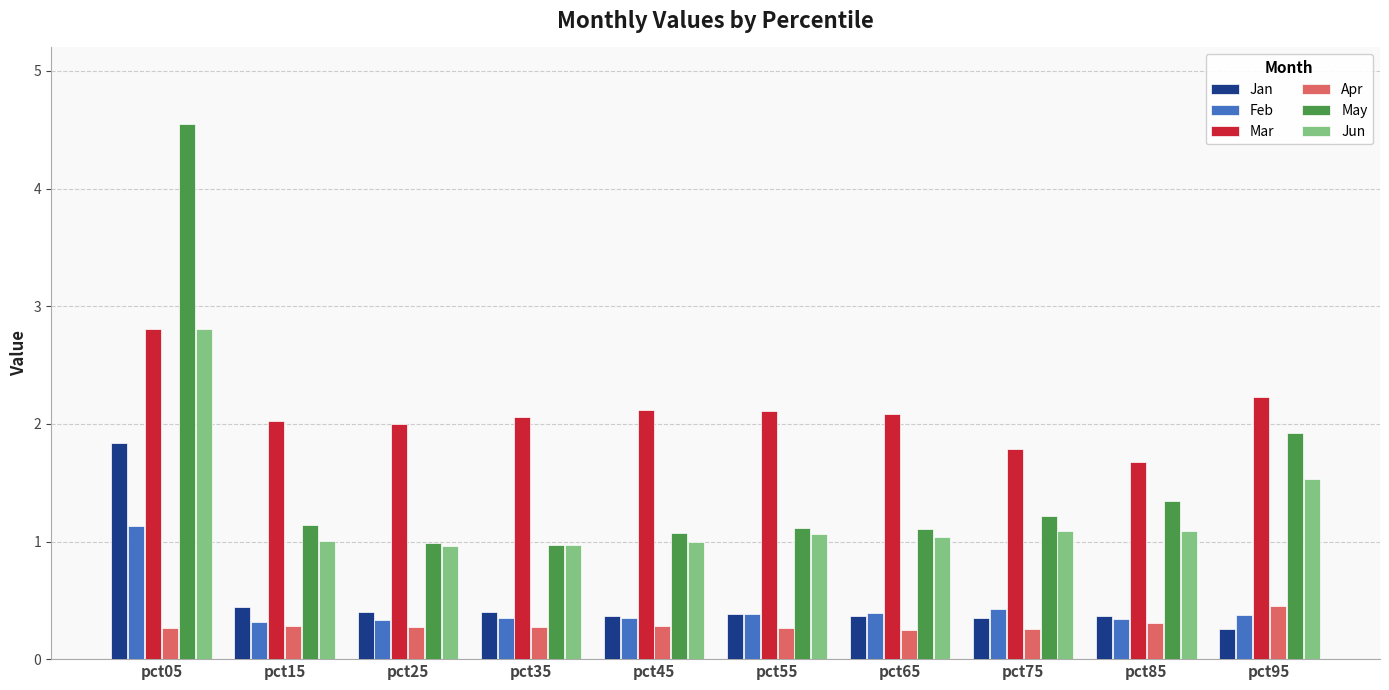

Does the chart contain stacked bars?

No